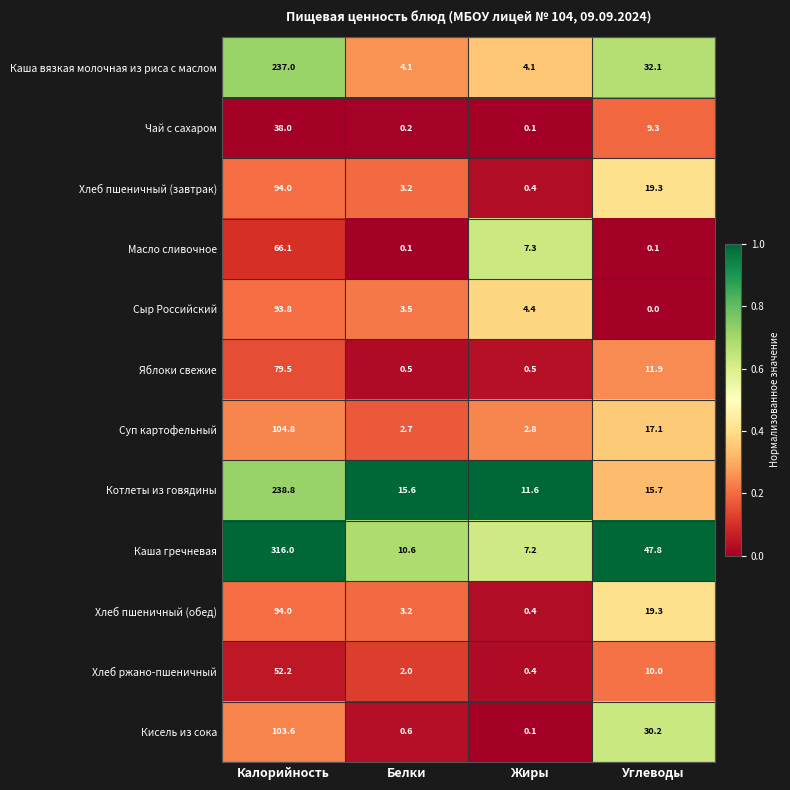

At which category does the chart reach its minimum across all series?

Углеводы